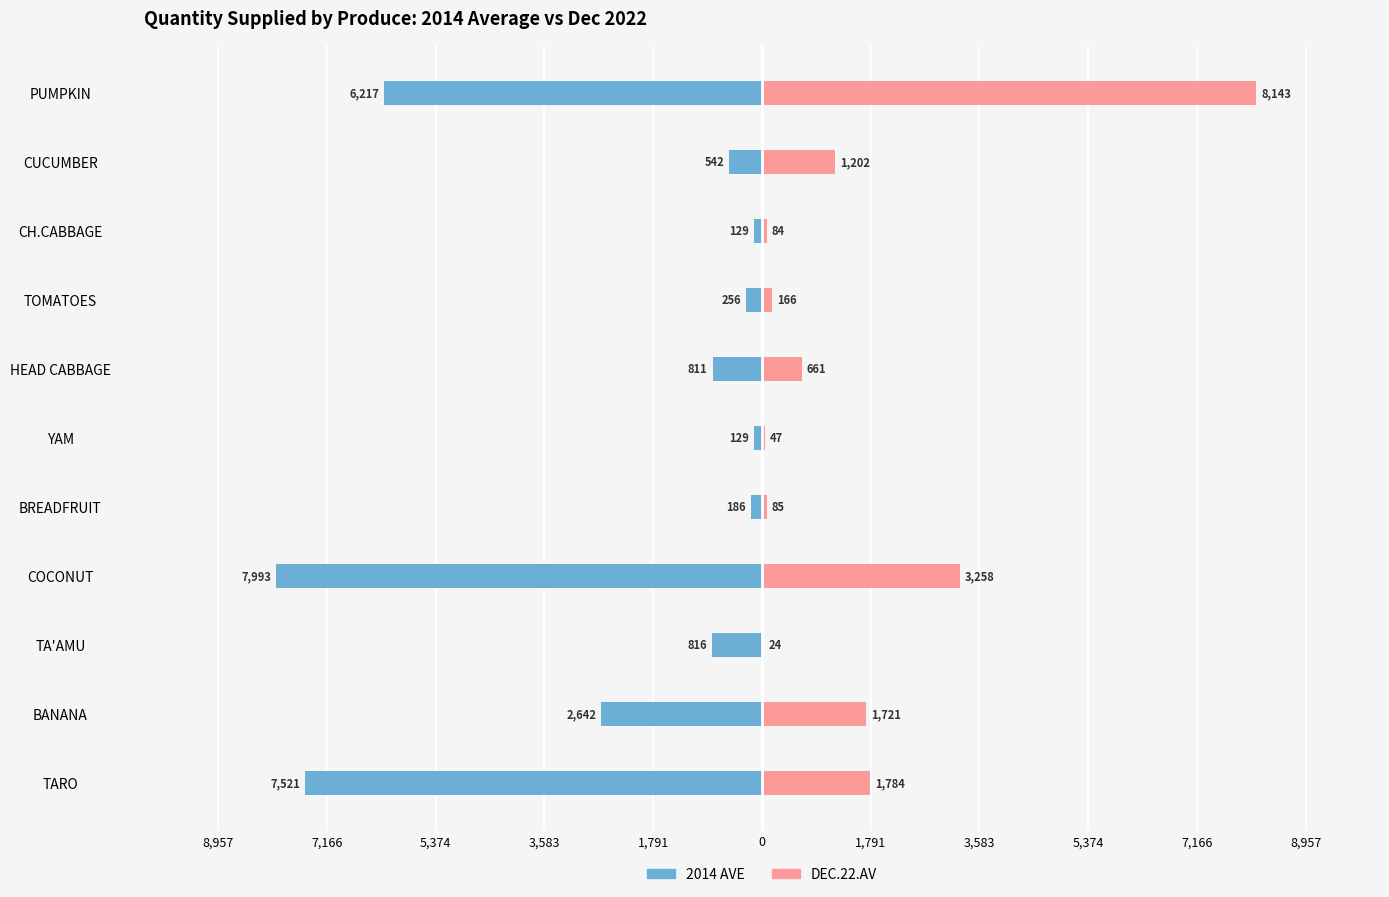

What is the difference between the maximum and minimum values in the DEC.22.AV series?

8118.7